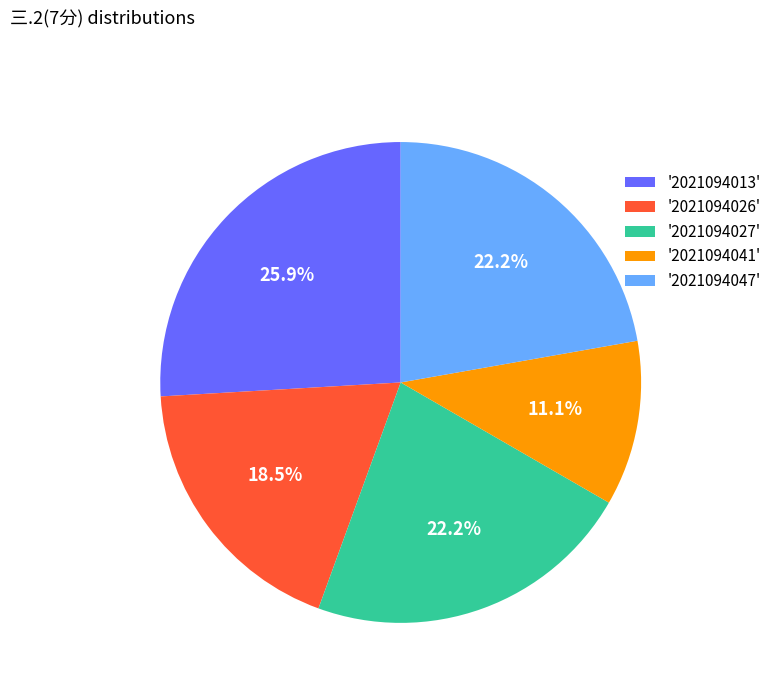

To the nearest percent, what is the difference between the largest and smallest slice percentages?

15%